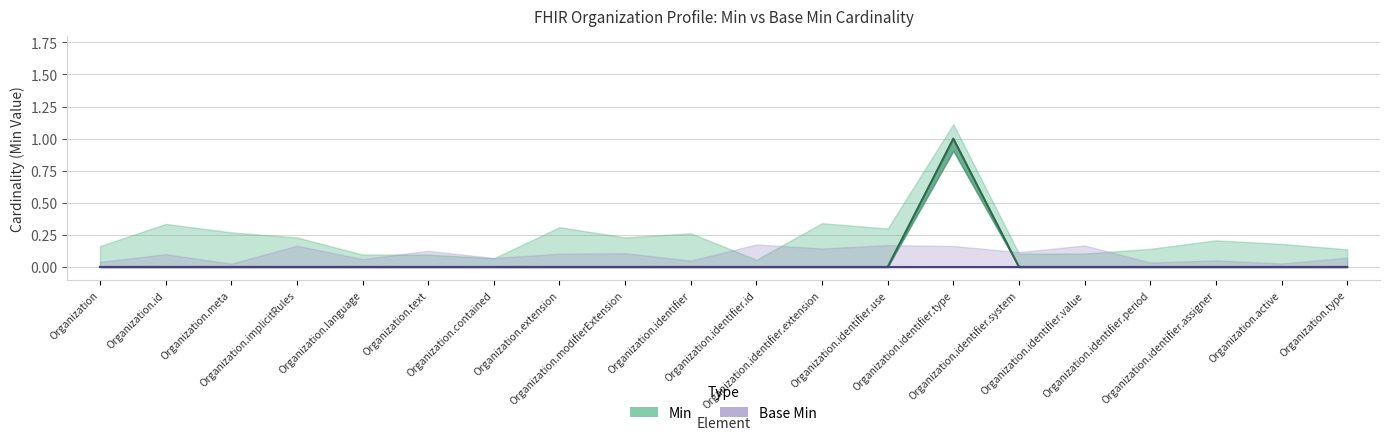

Is it true that the value at Organization.identifier.value is 0?

True